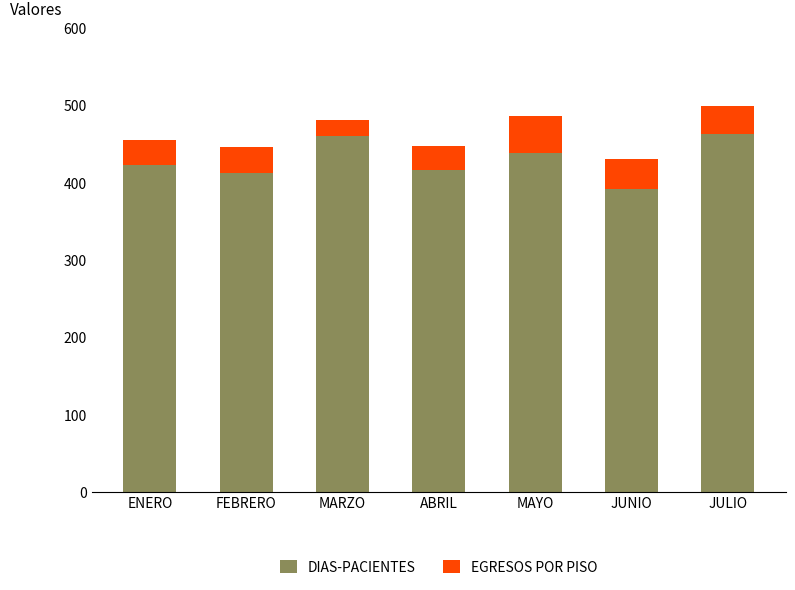

Reading left to right, what are the values for DIAS-PACIENTES?

423	412	460	416	439	392	463